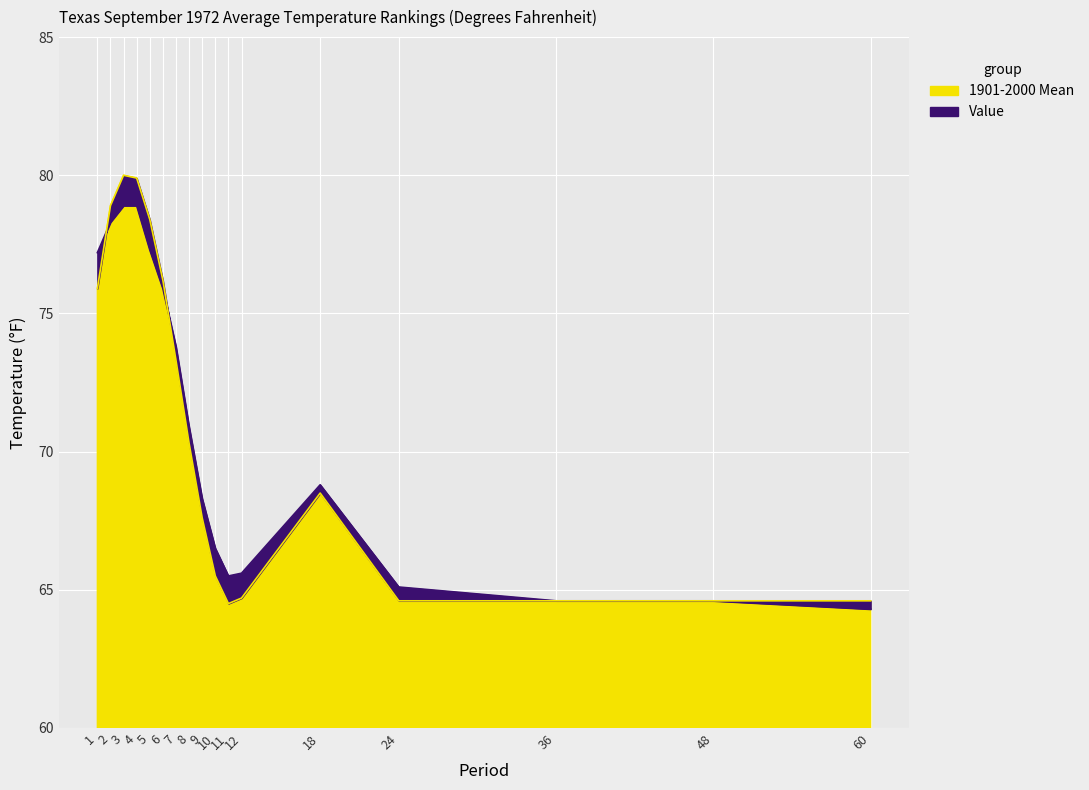

True or false: 1901-2000 Mean has a value of 21.4 at 12.

False